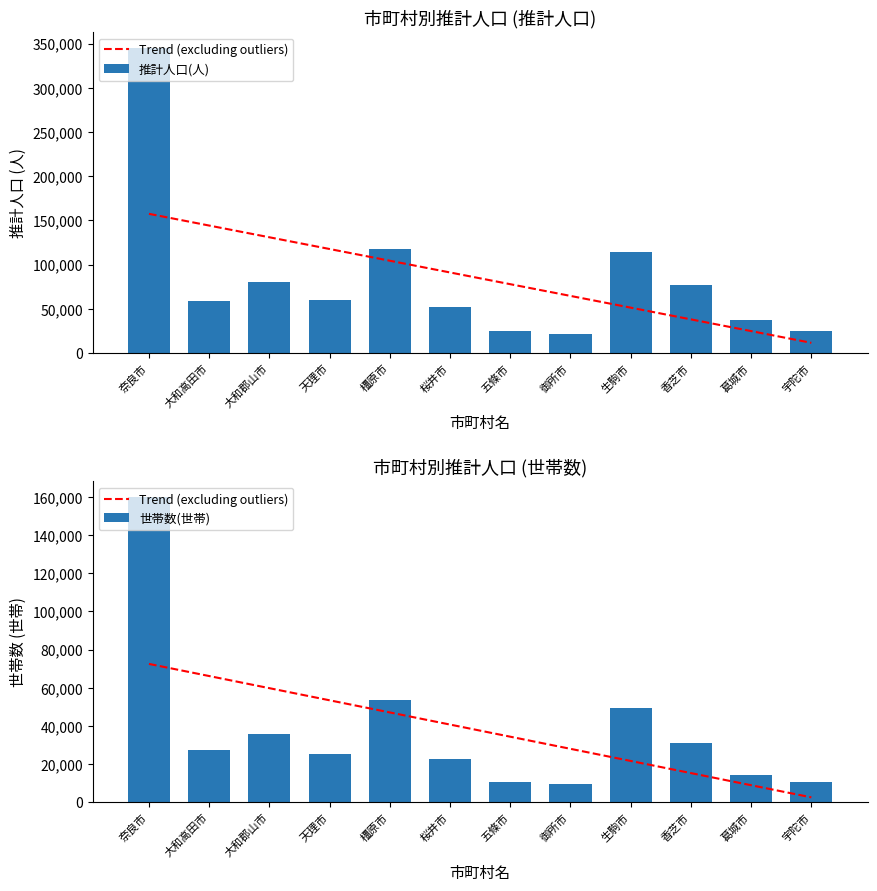

Does the chart contain any negative values?

No